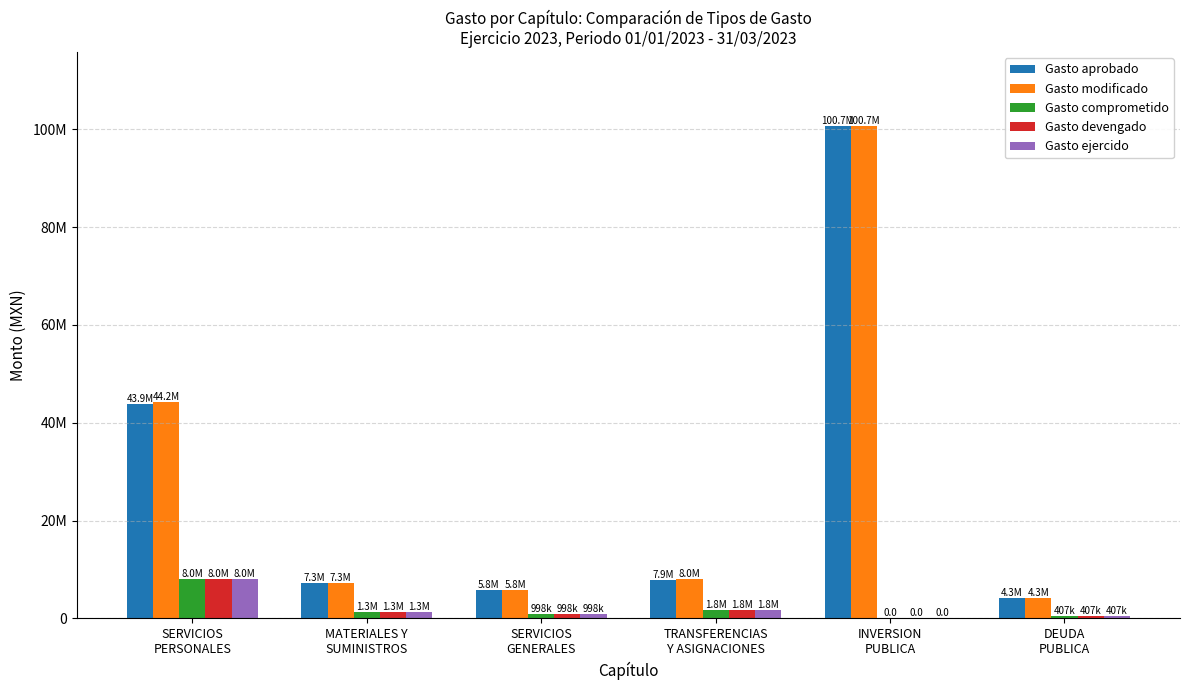

At TRANSFERENCIAS
Y ASIGNACIONES, list the series in order from smallest to largest.

Gasto comprometido, Gasto devengado, Gasto ejercido, Gasto aprobado, Gasto modificado